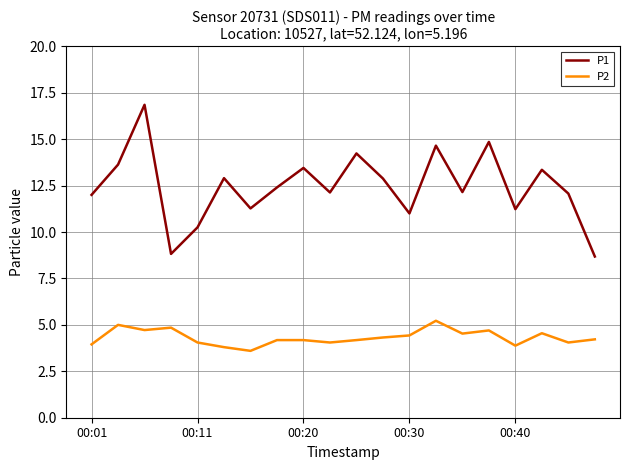

True or false: P1 and P2 intersect in this chart.

False